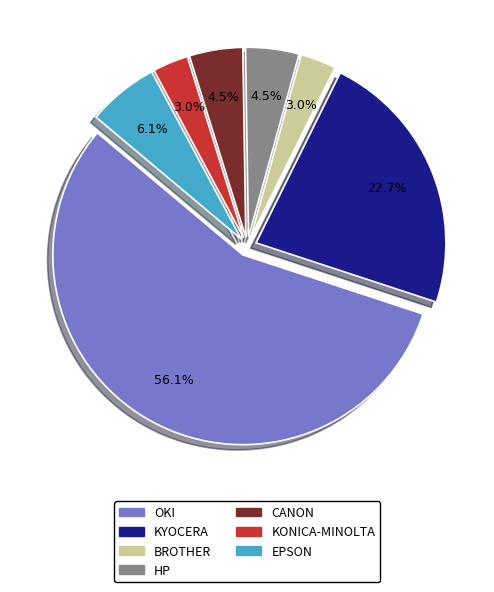

What is the majority slice?

OKI